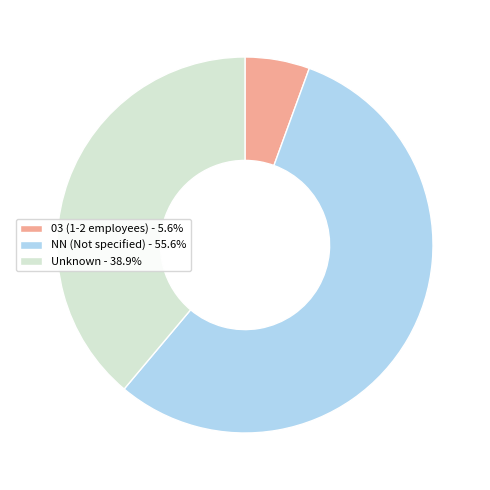

What is the ratio of the value at NN (Not specified) - 55.6% to the value at Unknown - 38.9%?

1.4